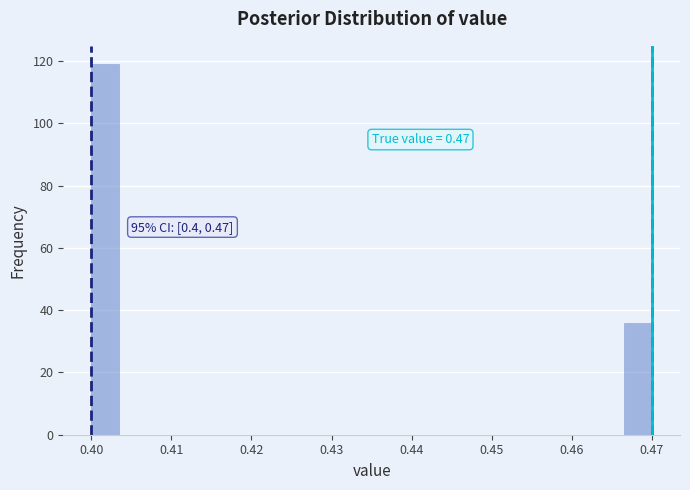

Read against the x-axis, roughly where is the centre of the tallest bar?

0.402